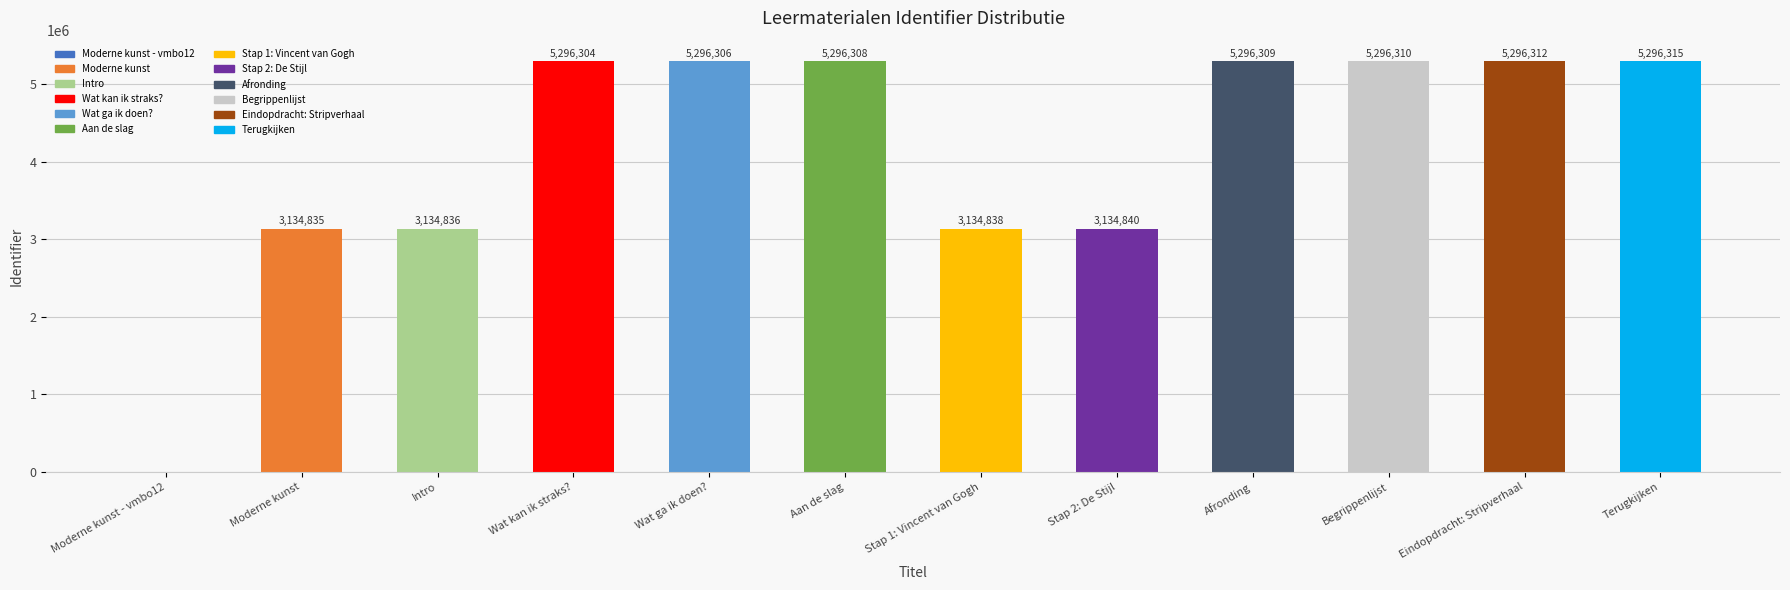

Count the number of data series in this chart.

1